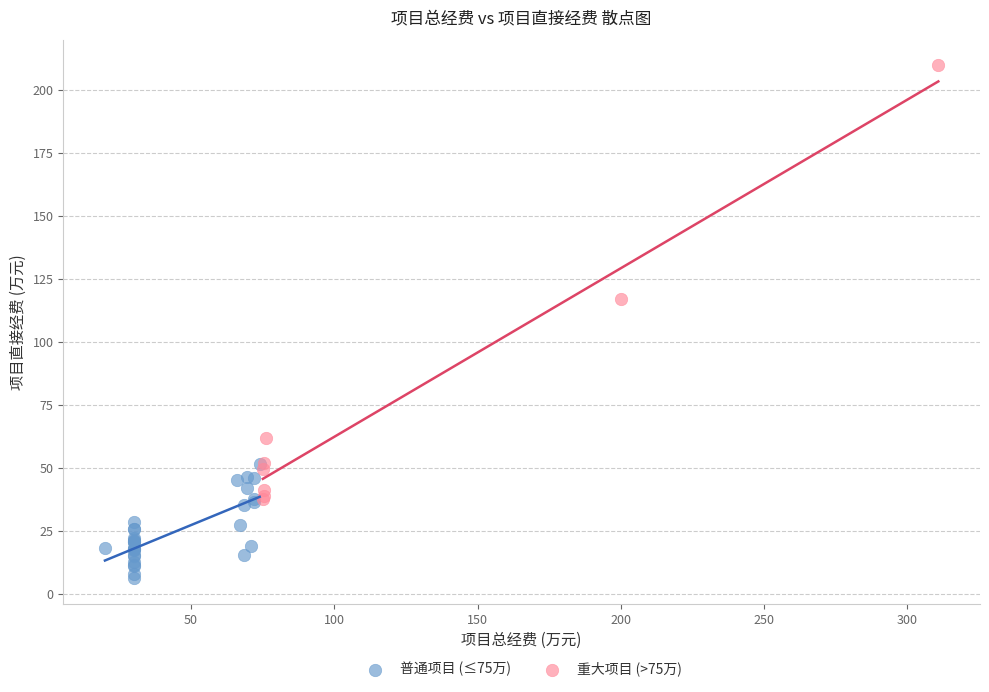

Which series has the largest Y range (max minus min)?

重大项目 (>75万)